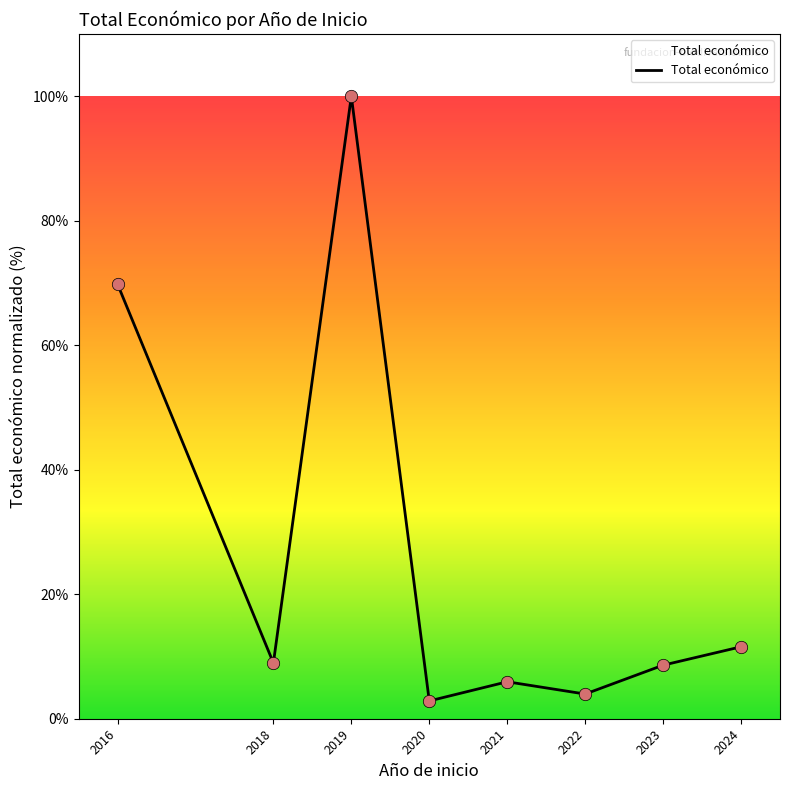

Which has a higher value, 2019 or 2020?

2019